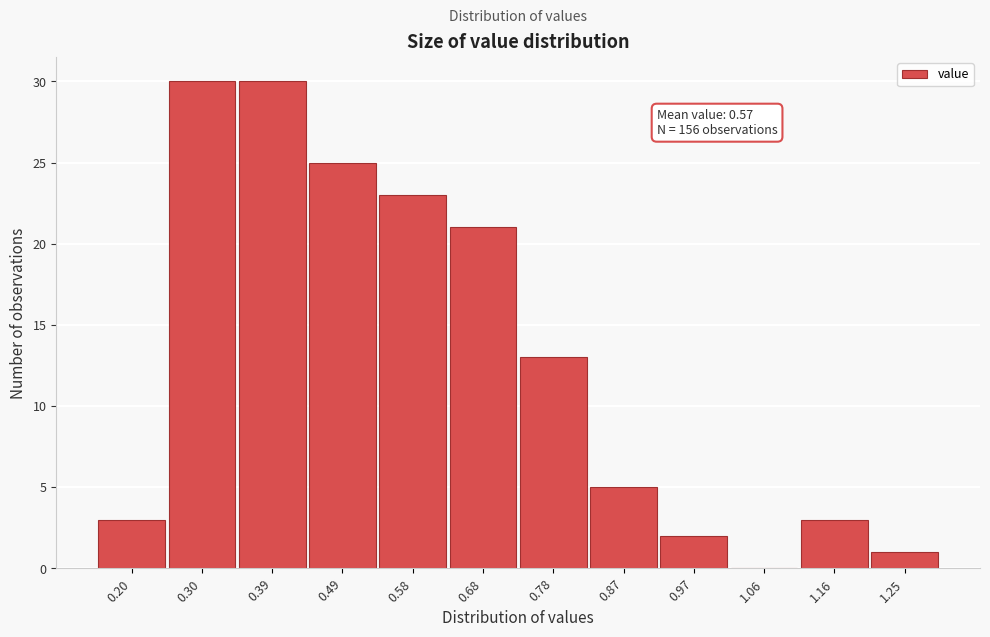

Reading right to left, transcribe all the data shown in this chart.

1.25=1	1.16=3	1.06=0	0.97=2	0.87=5	0.78=13	0.68=21	0.58=23	0.49=25	0.39=30	0.30=30	0.20=3